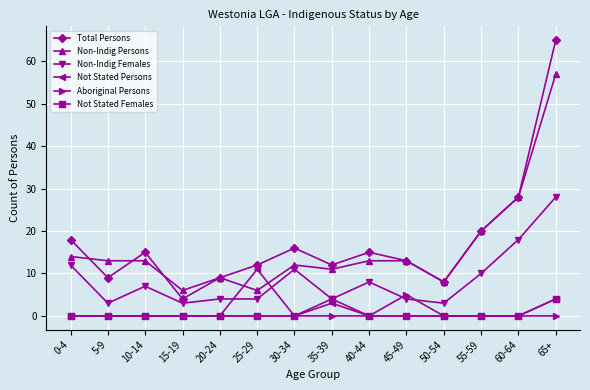

What is the maximum value shown in the chart?

65